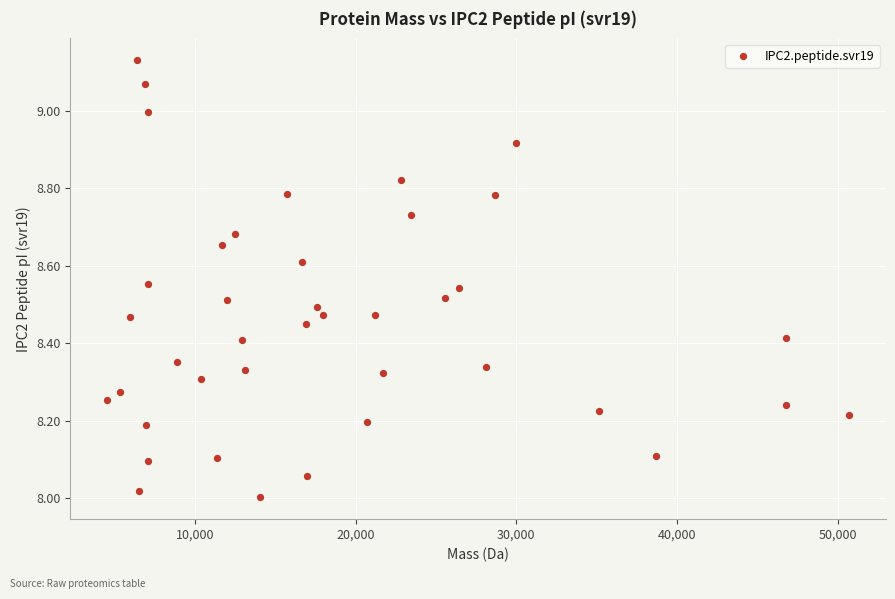

What is the range of X values (max minus min)?

46149.6